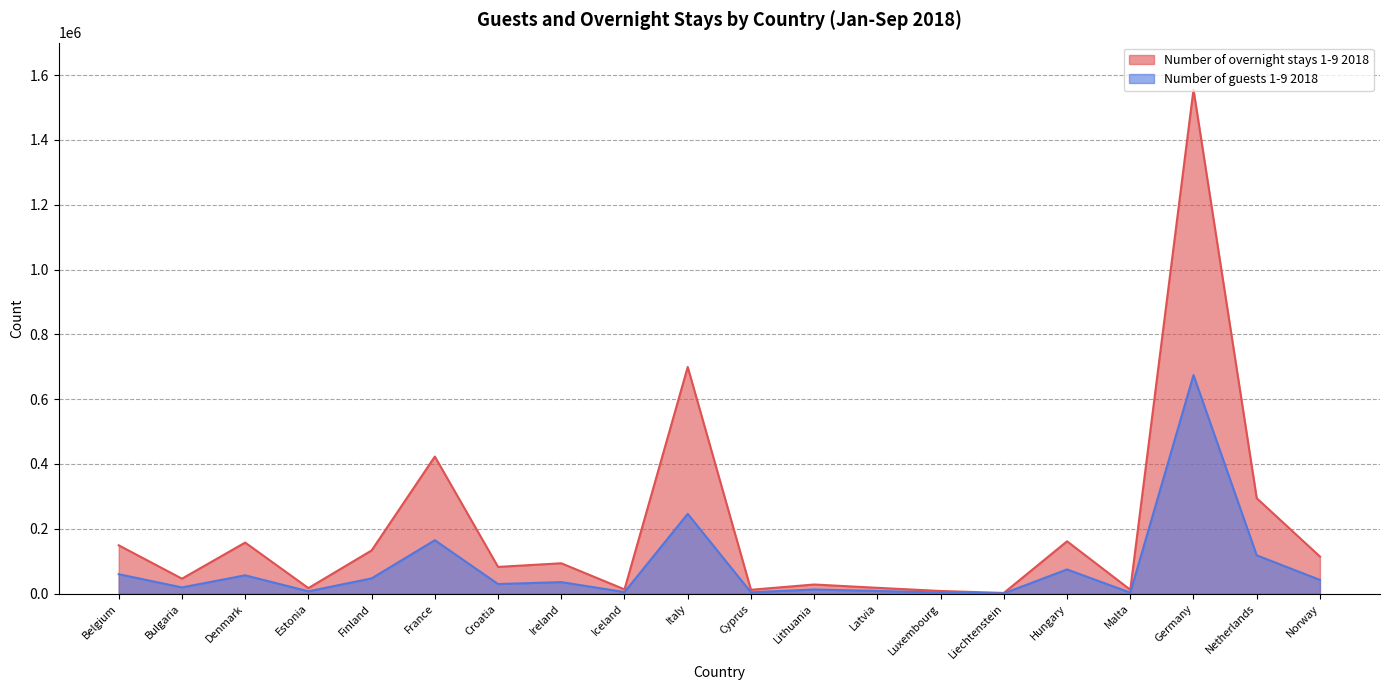

At which category is the sum across all series the highest?

Germany